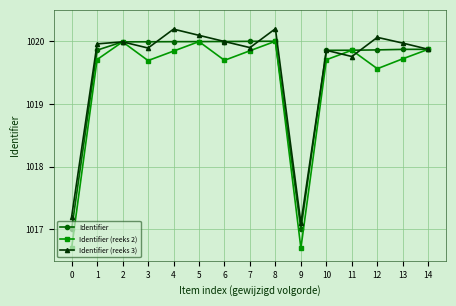

What is the total value across all series at 6?

3059.7